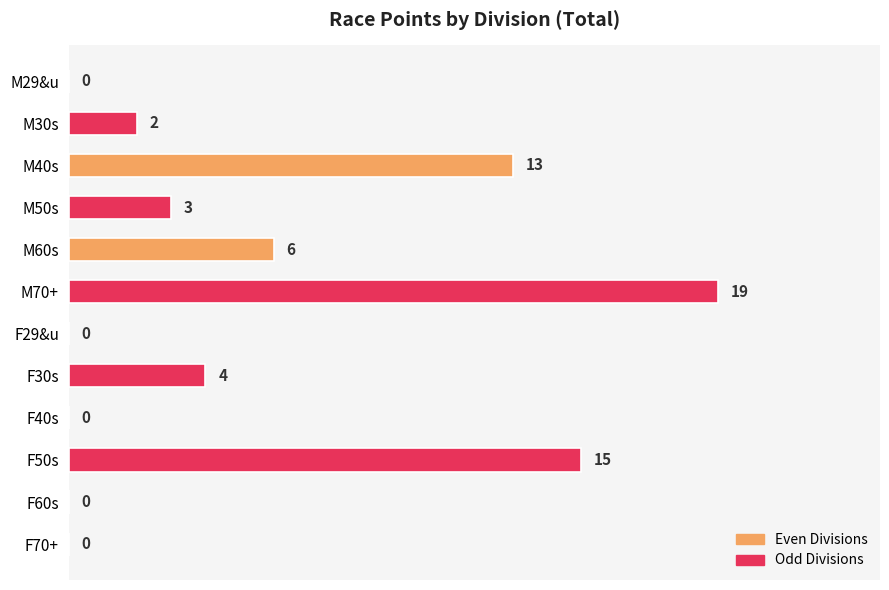

How many positive values are there?

7